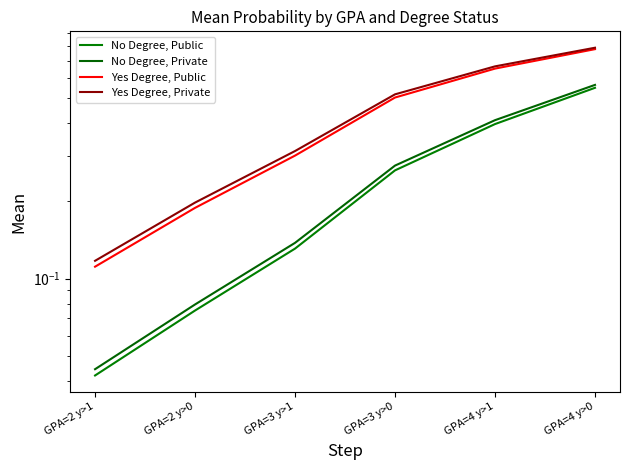

List the series in order of their peak value, lowest first.

No Degree, Public, No Degree, Private, Yes Degree, Public, Yes Degree, Private